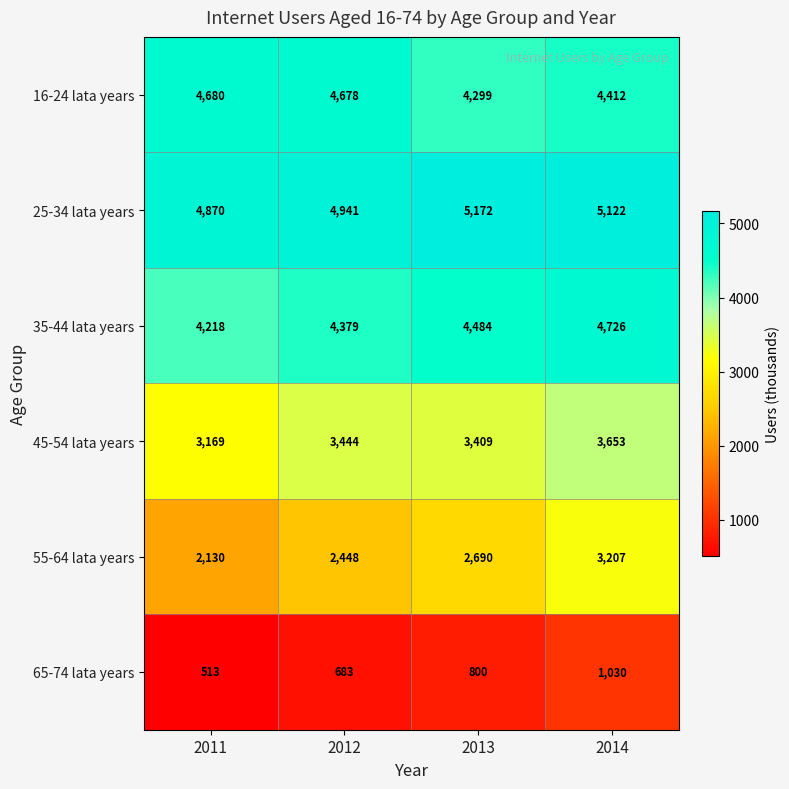

What is the difference between the highest and lowest values at 2014?

4092